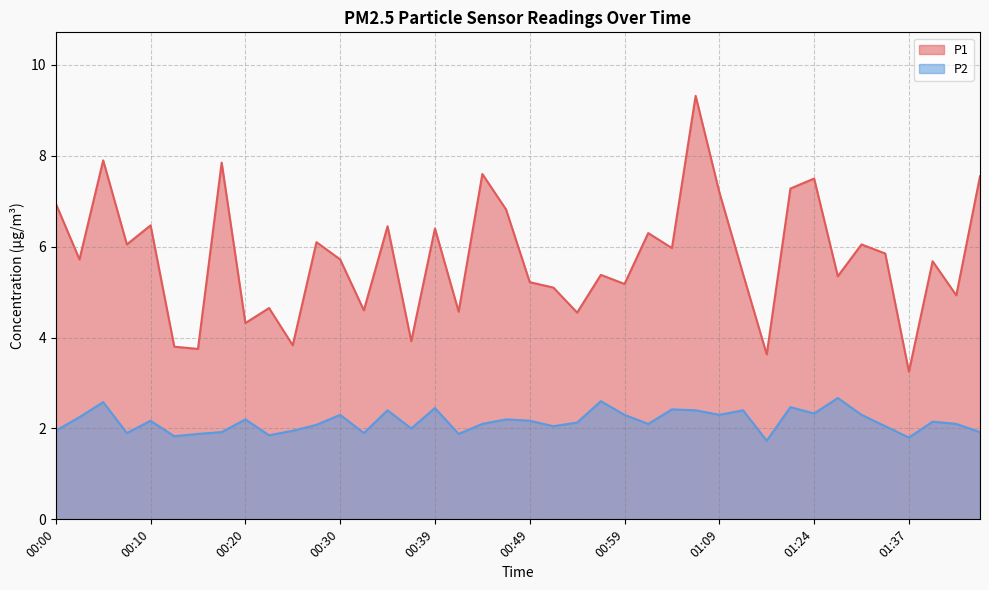

Reading left to right, what are all the values shown in this chart?

P1: 7.0	5.7	7.9	6.0	6.5	3.8	3.8	7.8	4.3	4.7	3.8	6.1	5.7	4.6	6.5	3.9	6.4	4.6	7.6	6.8	5.2	5.1	4.5	5.4	5.2	6.3	6.0	9.3	7.2	5.4	3.6	7.3	7.5	5.3	6.0	5.8	3.2	5.7	4.9	7.5
P2: 1.9	2.2	2.6	1.9	2.2	1.8	1.9	1.9	2.2	1.9	1.9	2.1	2.3	1.9	2.4	2.0	2.5	1.9	2.1	2.2	2.2	2.0	2.1	2.6	2.3	2.1	2.4	2.4	2.3	2.4	1.7	2.5	2.3	2.7	2.3	2.0	1.8	2.1	2.1	1.9